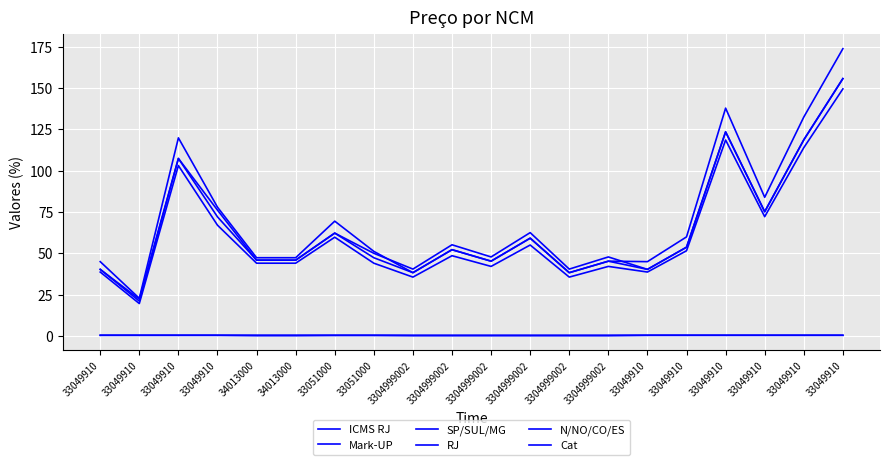

What is the difference between the second highest and second lowest values in the RJ series?

99.5